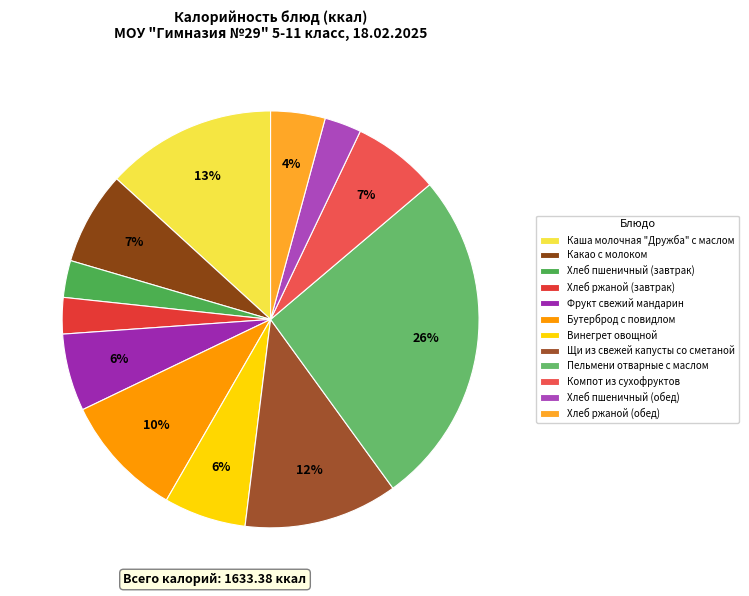

Does any single category account for the majority?

No